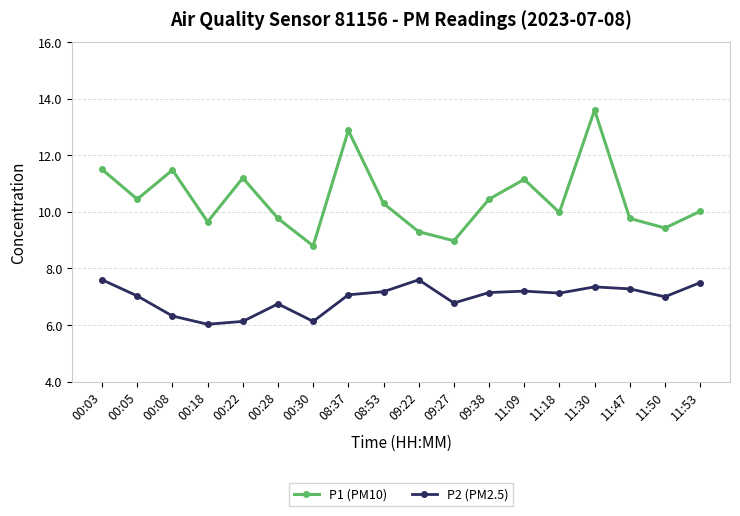

At how many categories does at least one series exceed 8?

18